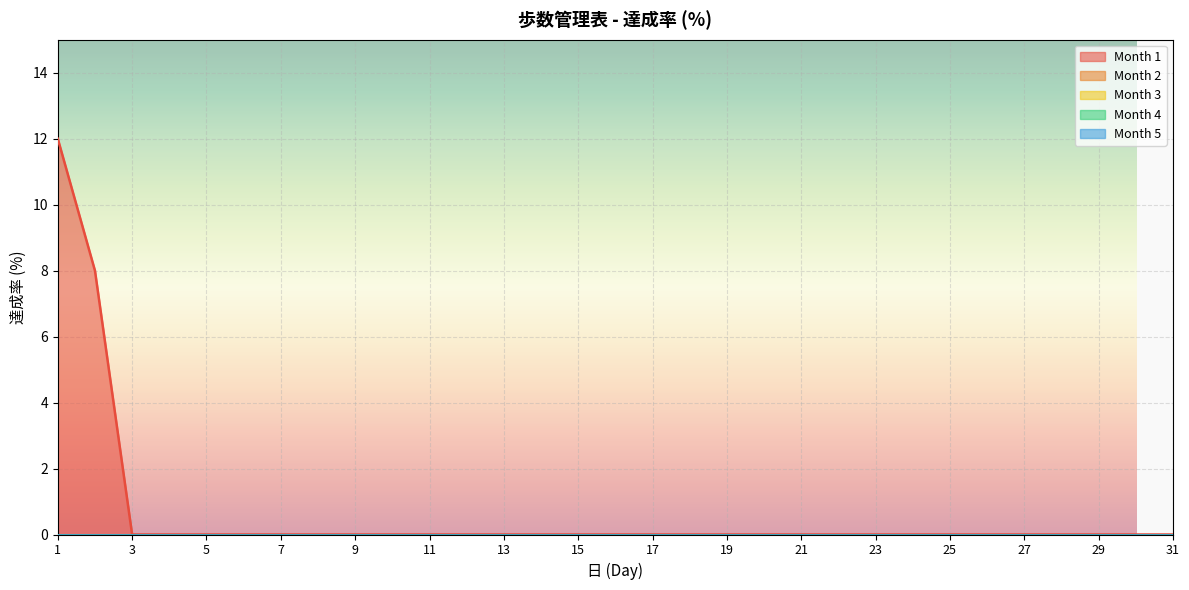

What is the sum of all Month 1 values?

20